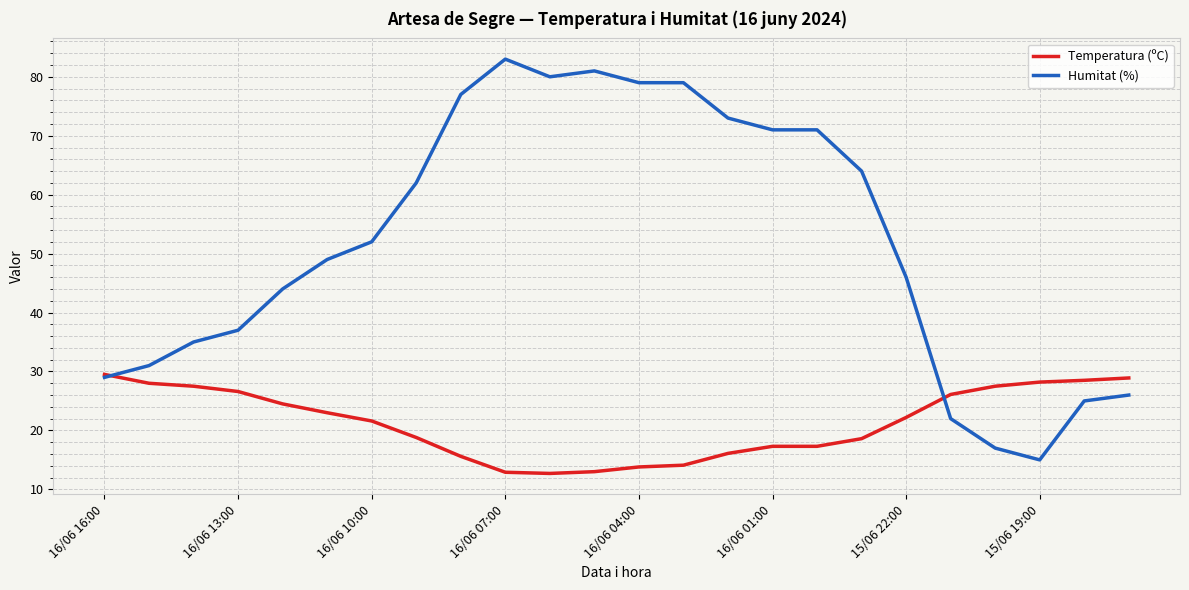

Which series ends up on top after the final intersection of Temperatura (ºC) and Humitat (%)?

Temperatura (ºC)